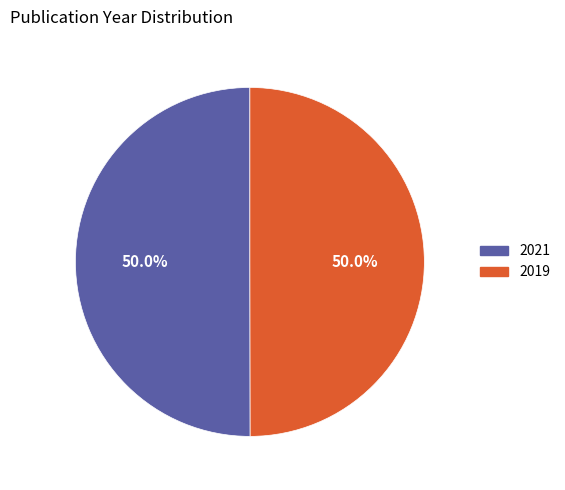

What is the ratio of the value at 2019 to the value at 2021?

1.0